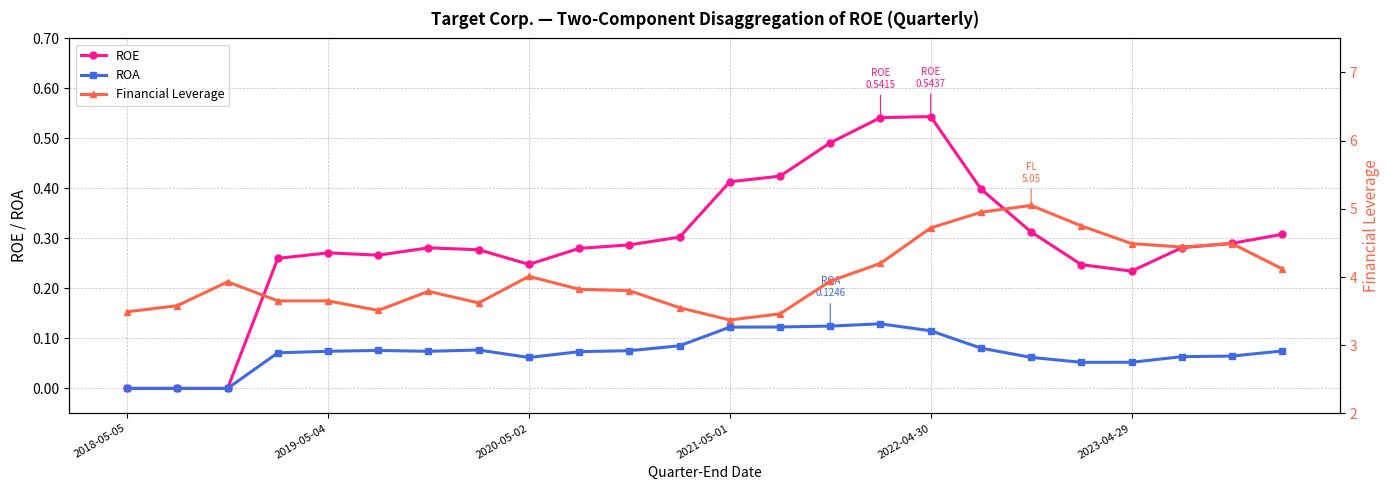

At which category is the sum across all series the highest?

17